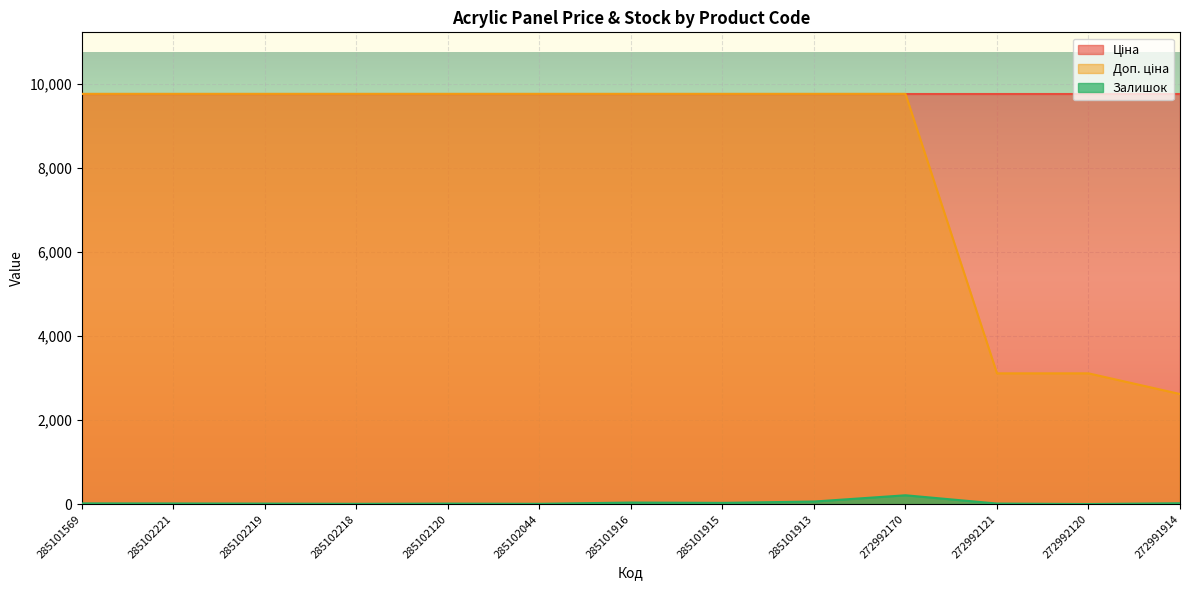

At which label does Доп. ціна reach its peak?

285101569